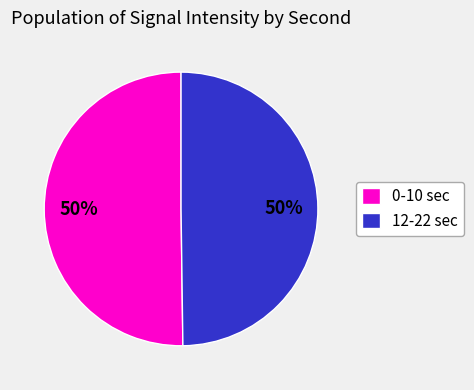

Is the sum of 12-22 sec and 0-10 sec greater than half?

Yes